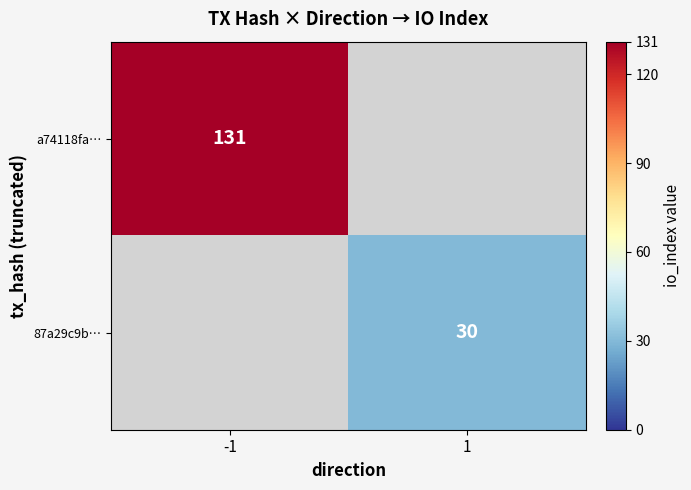

The 87a29c9b… series shows 46 at 1. True or false?

False